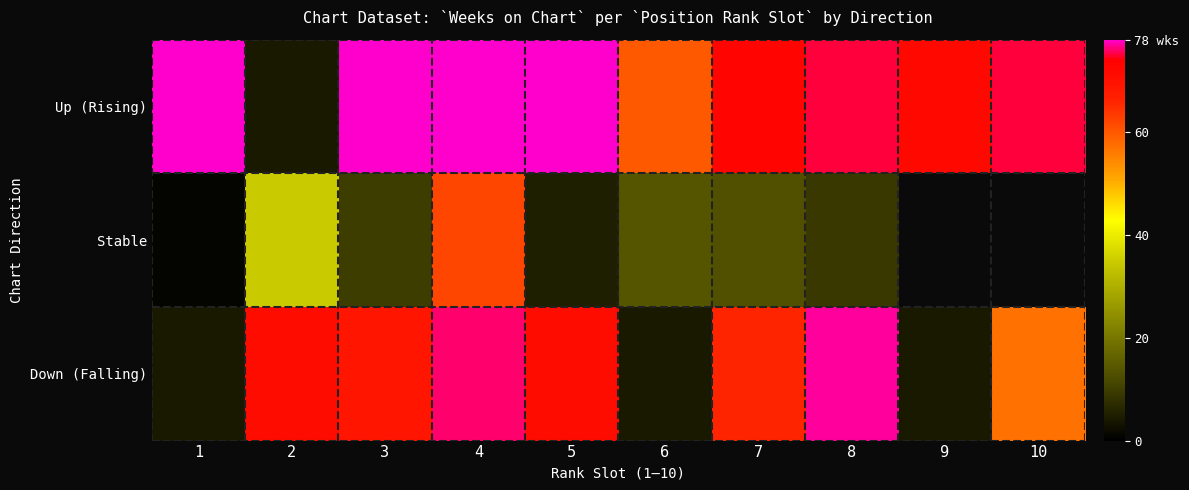

True or false: Up (Rising) has a value of 1.2 at 2.

False